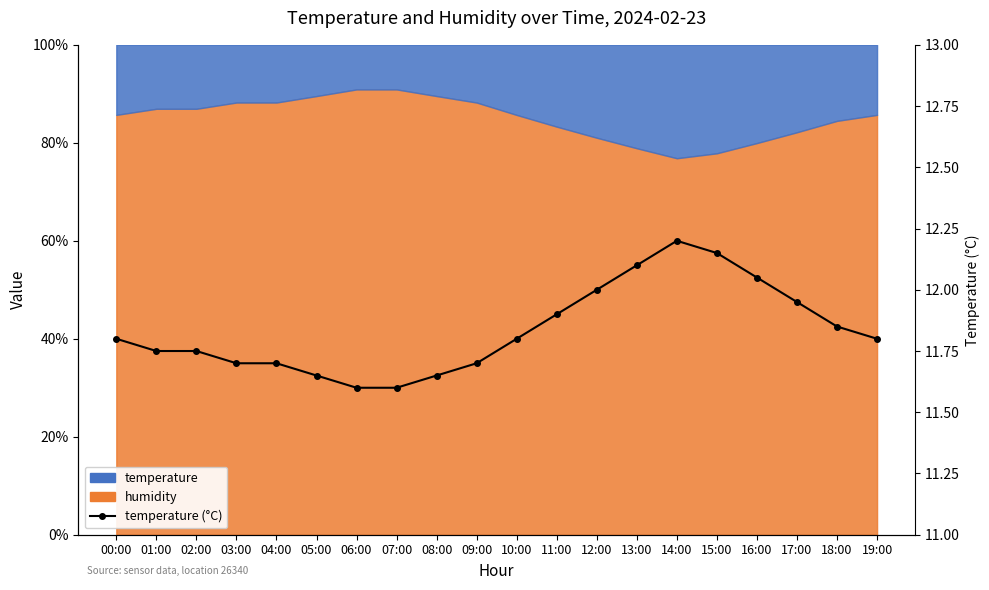

What is the sum of the values at 18:00 and 01:00?

23.6